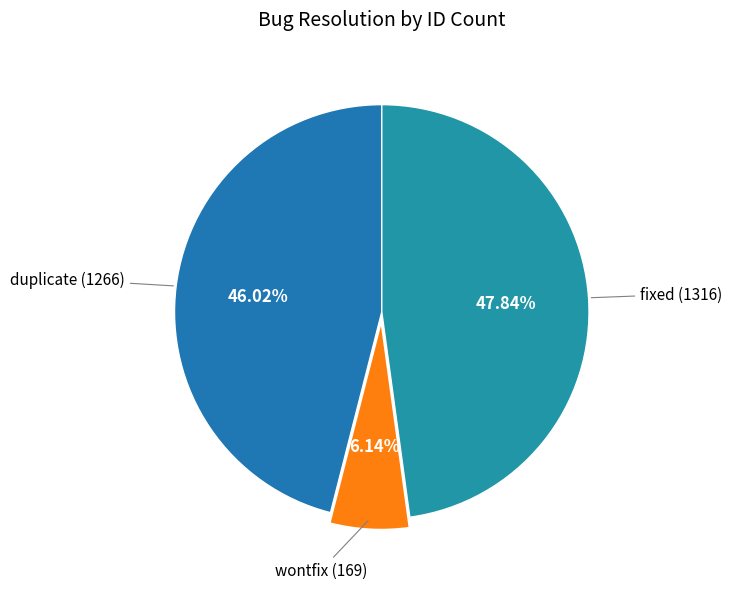

How many segments does this pie chart have?

3